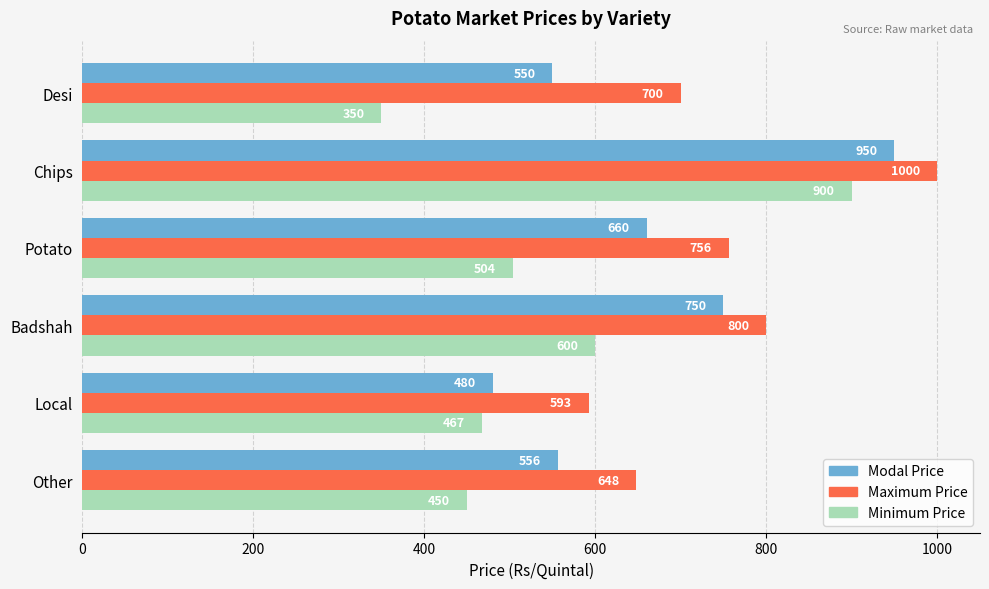

What are all the series names shown in the legend?

Modal Price, Maximum Price, Minimum Price